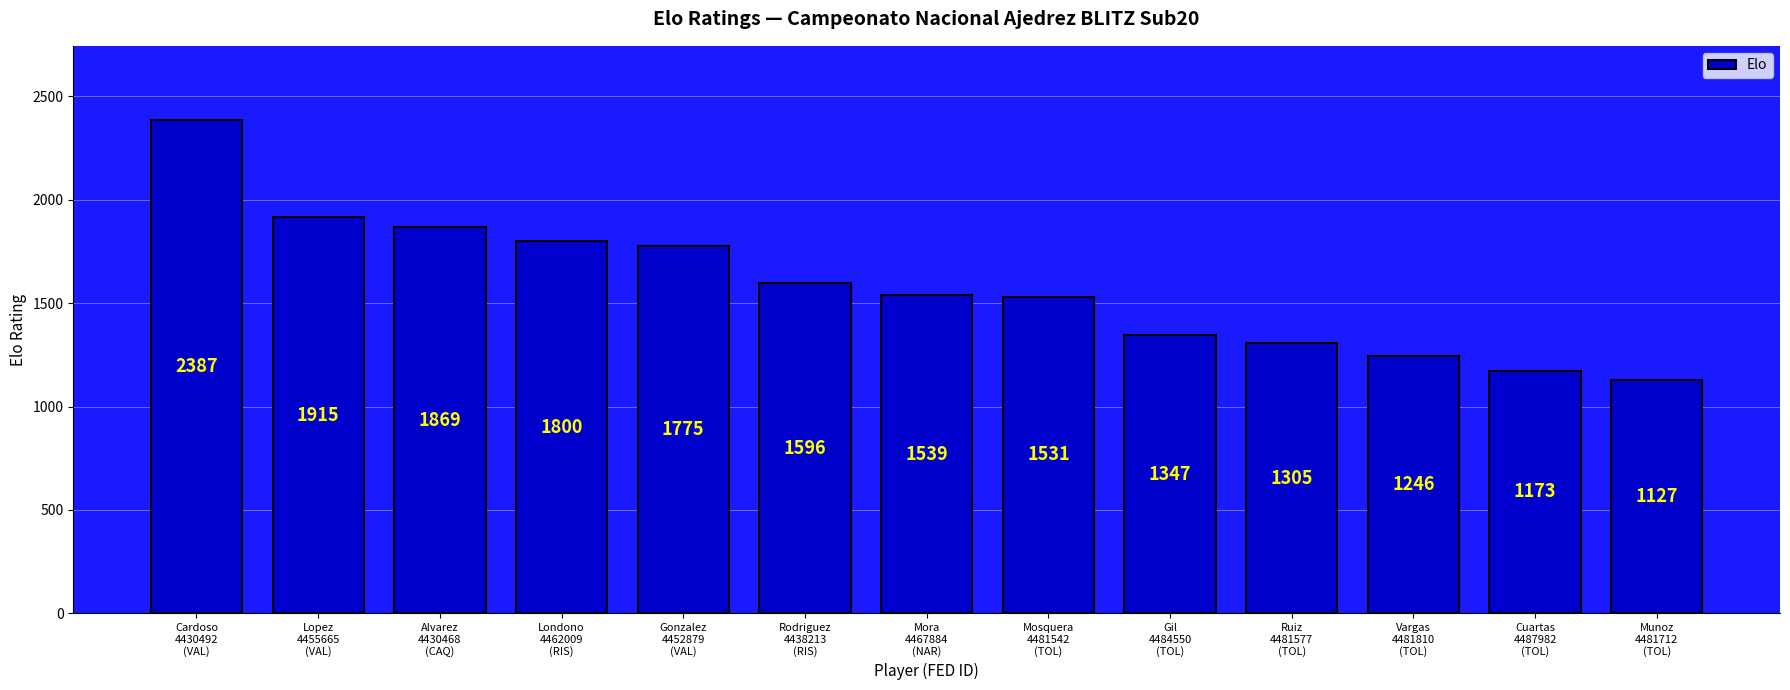

What is the value of the 8th bar from the left?

1531